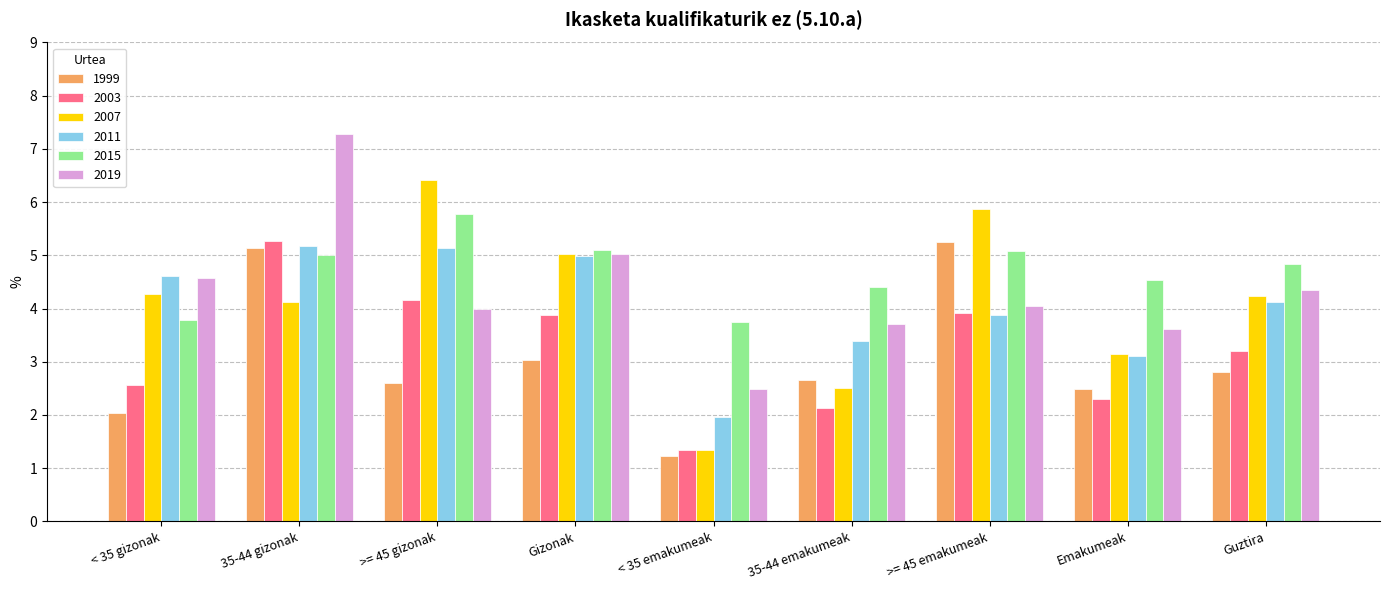

True or false: 1999 has a value of 1.2 at 35-44 gizonak.

False